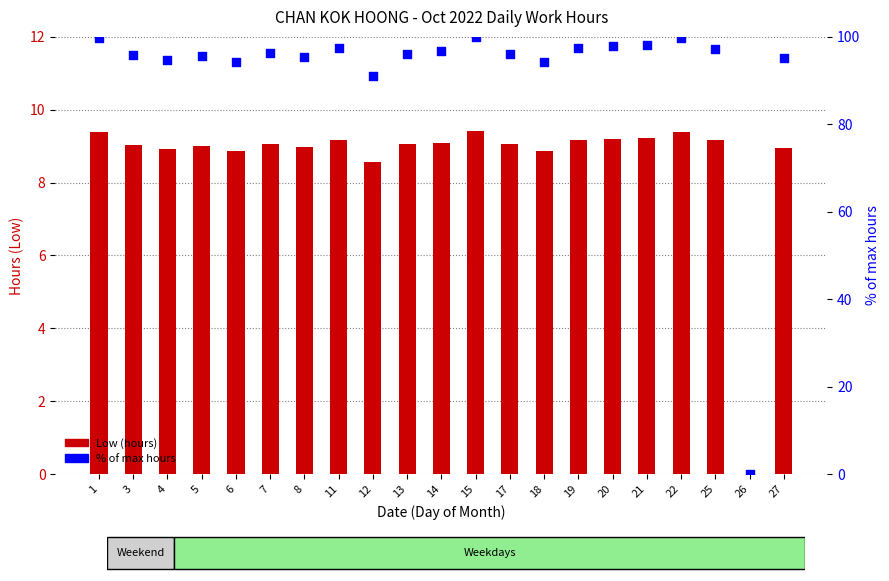

What is the total value across all series at 13?

105.2